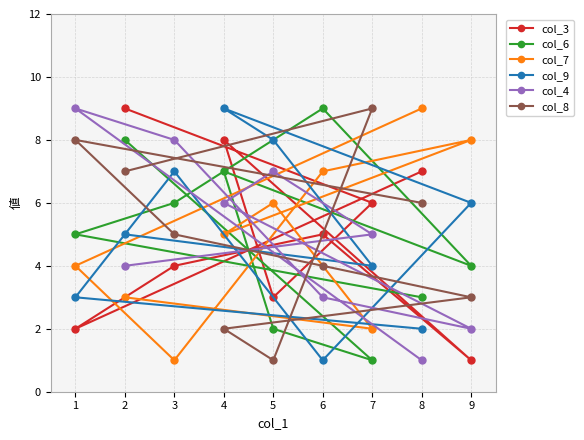

Rank the series at 6 from highest to lowest value.

col_6, col_7, col_3, col_8, col_4, col_9